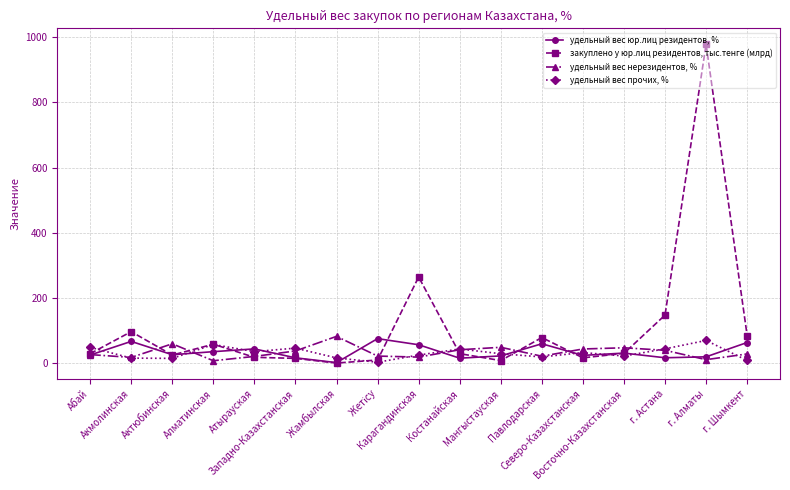

The закуплено у юр.лиц резидентов, тыс.тенге (млрд) series shows 29.2 at Костанайская. True or false?

True